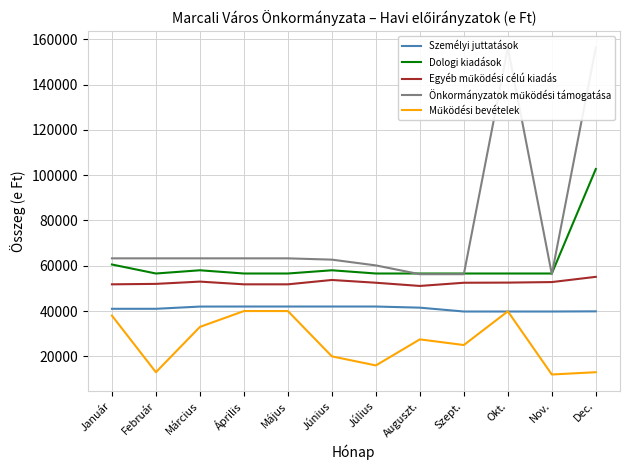

What is the value of the Dologi kiadások point at the 12th from the left?

102706